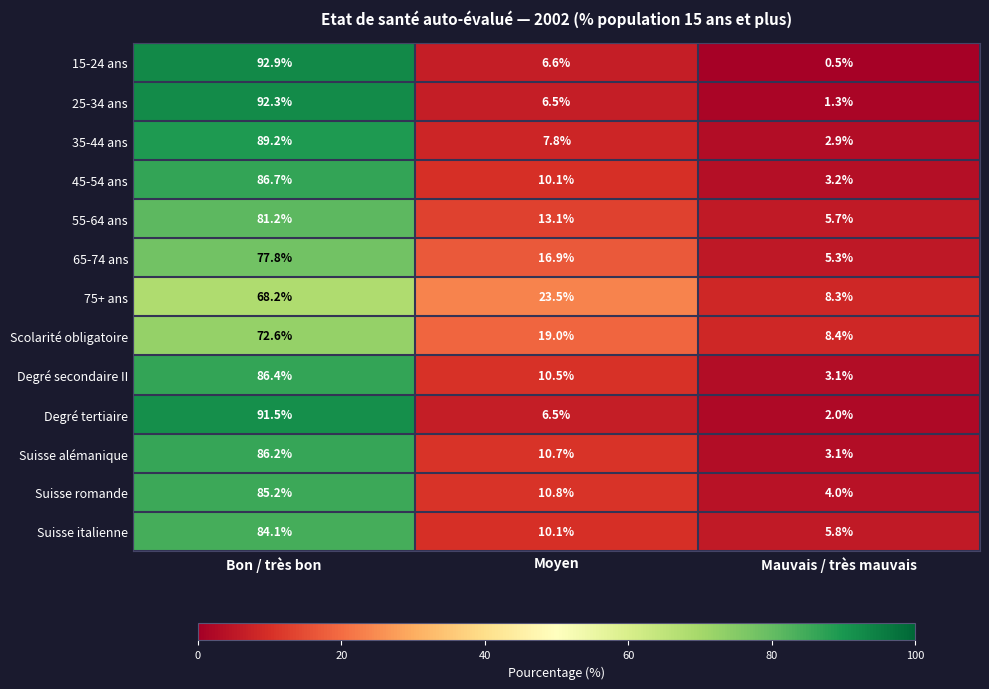

The value of Degré secondaire II at Moyen is 14.4. True or false?

False